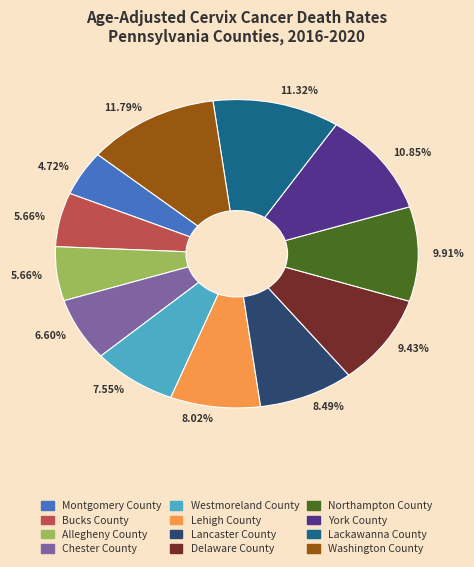

Is there any slice that represents more than half of the pie?

No